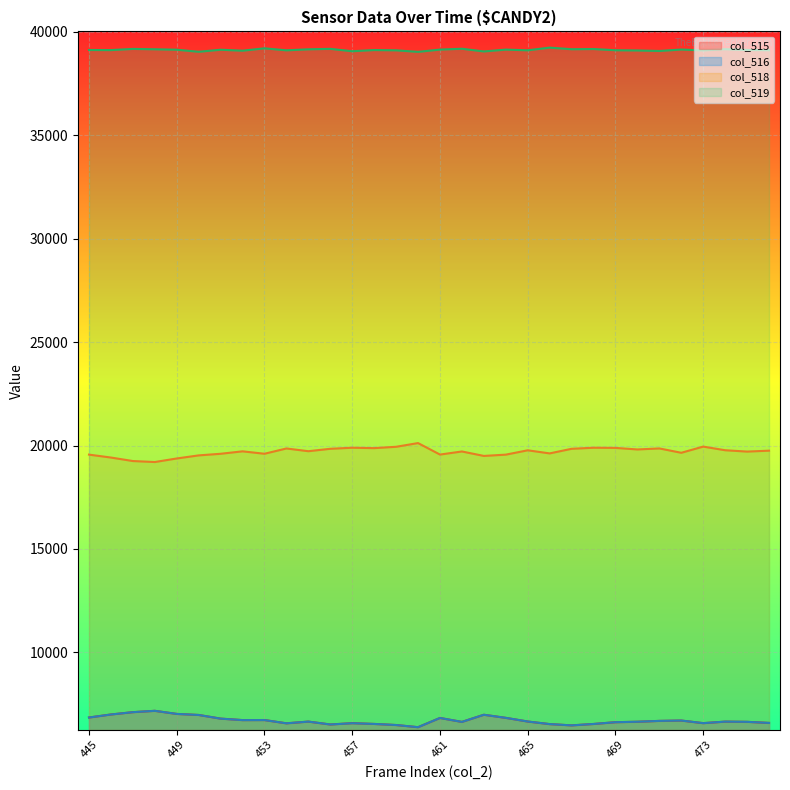

True or false: col_516 and col_515 intersect in this chart.

False